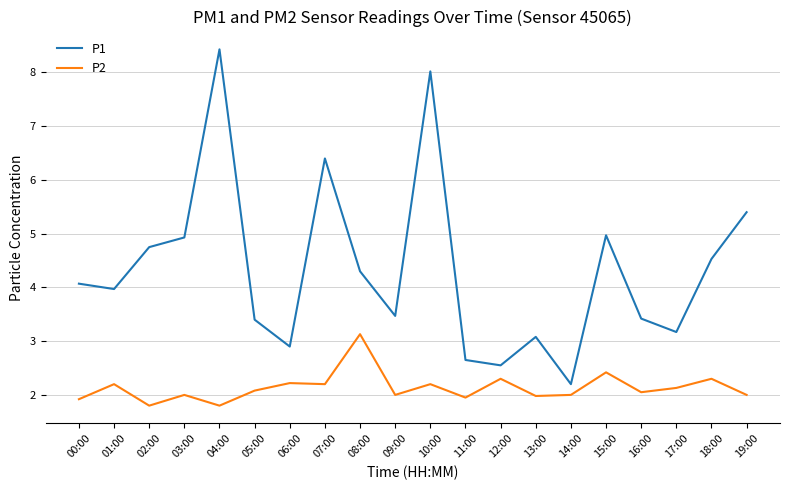

Which series has the largest range (max minus min)?

P1